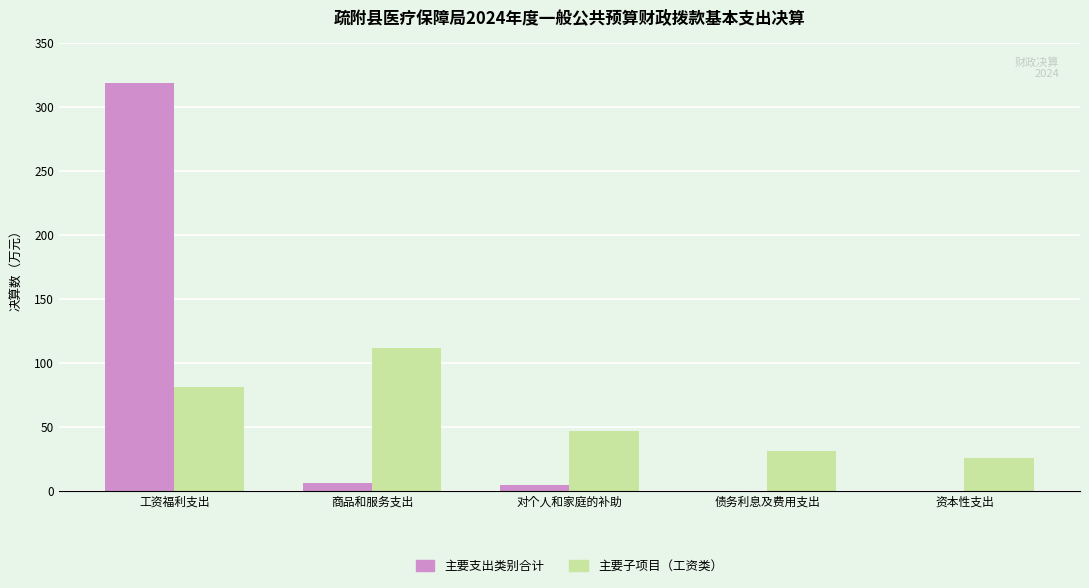

What is the greatest value displayed?

319.2